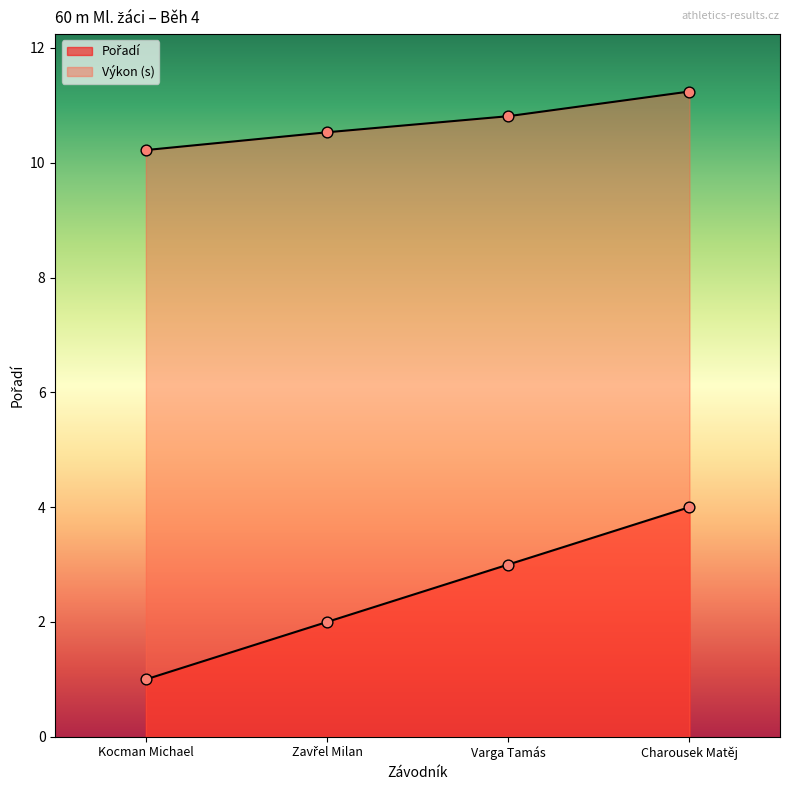

Which series has the widest spread of Y values?

Pořadí